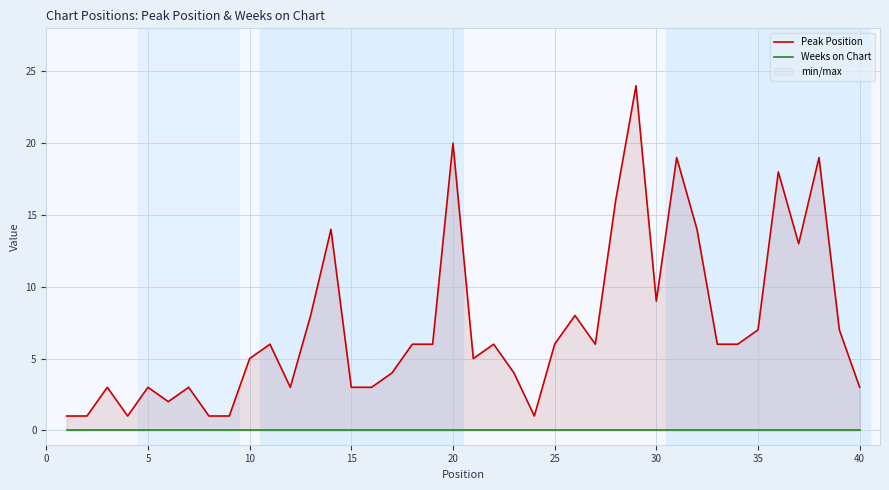

How many lines are shown in the chart?

2